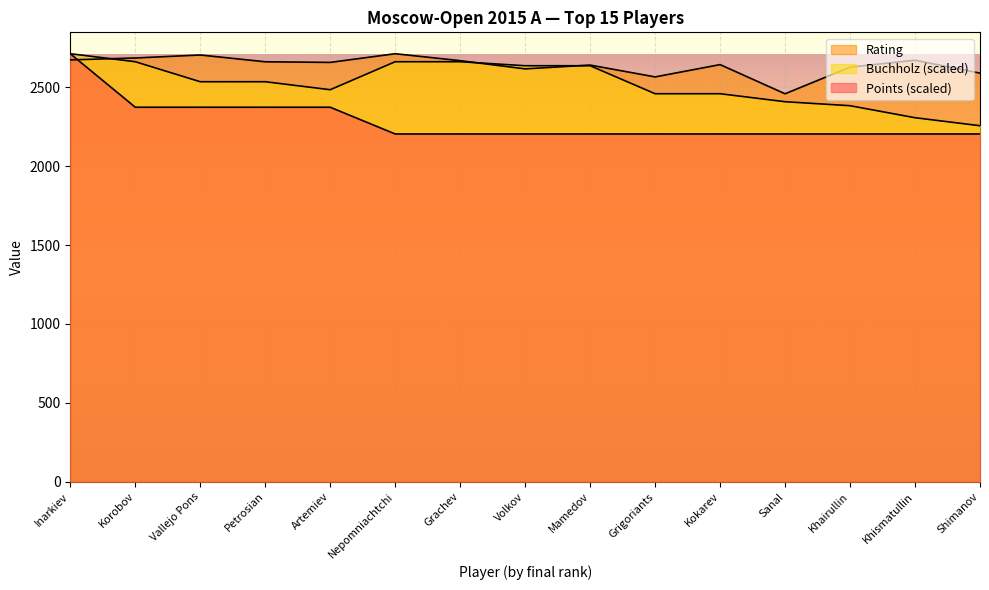

What are all the series names shown in the legend?

Points, Rating, Buchholz